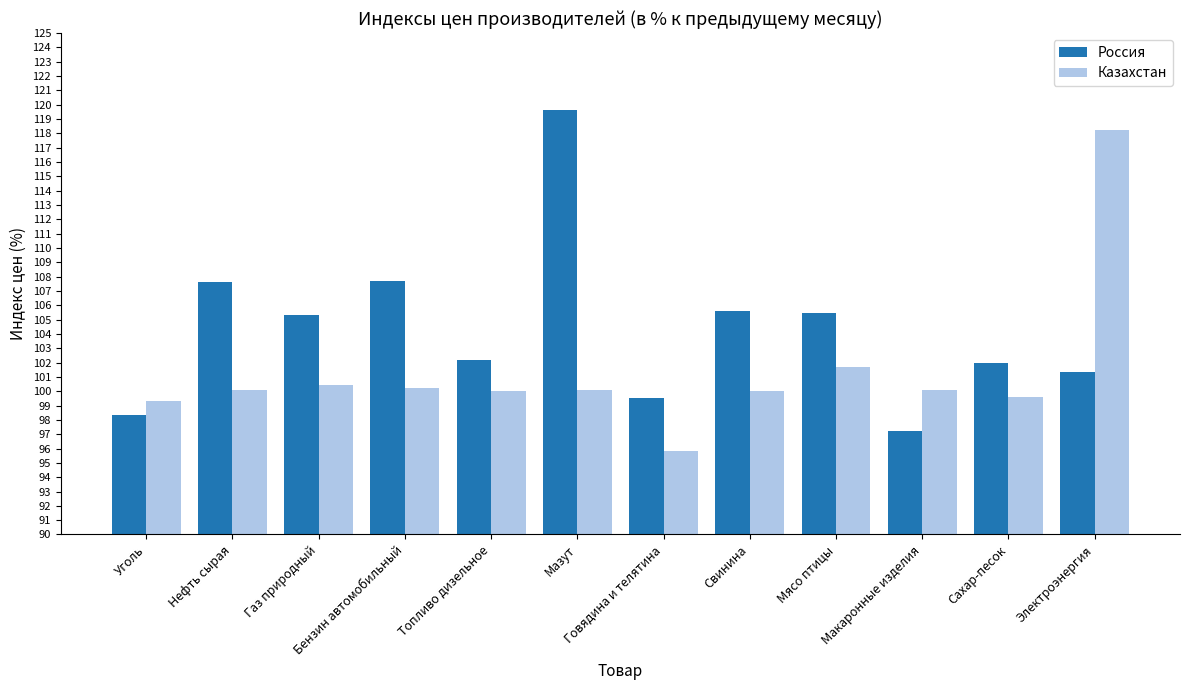

The Россия series shows 159.4 at Свинина. True or false?

False